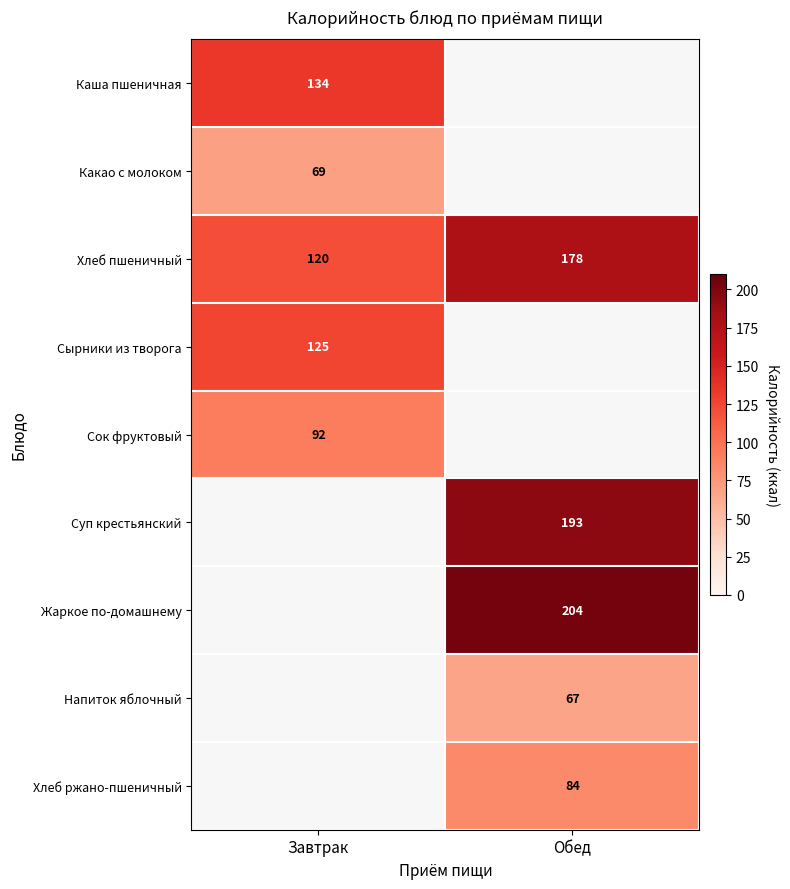

What is the approximate value of Хлеб пшеничный at Обед, to the nearest 5?

180